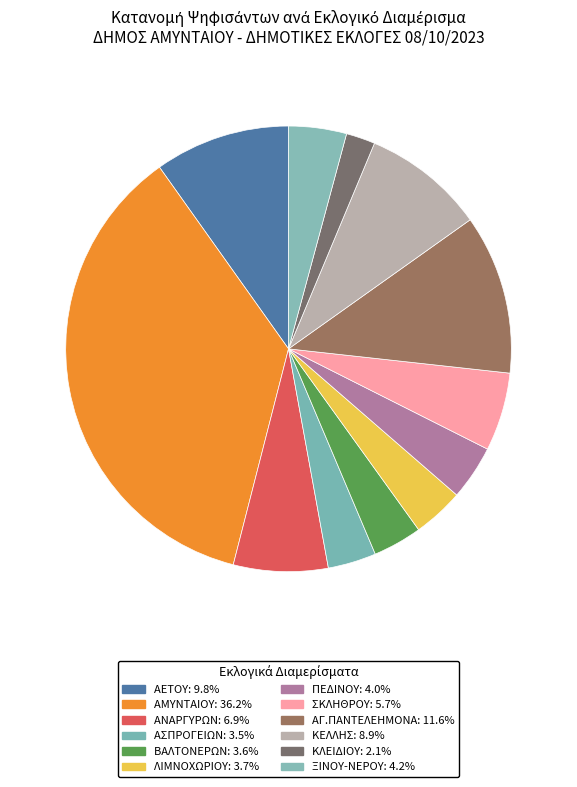

Count the number of slices in the pie.

12